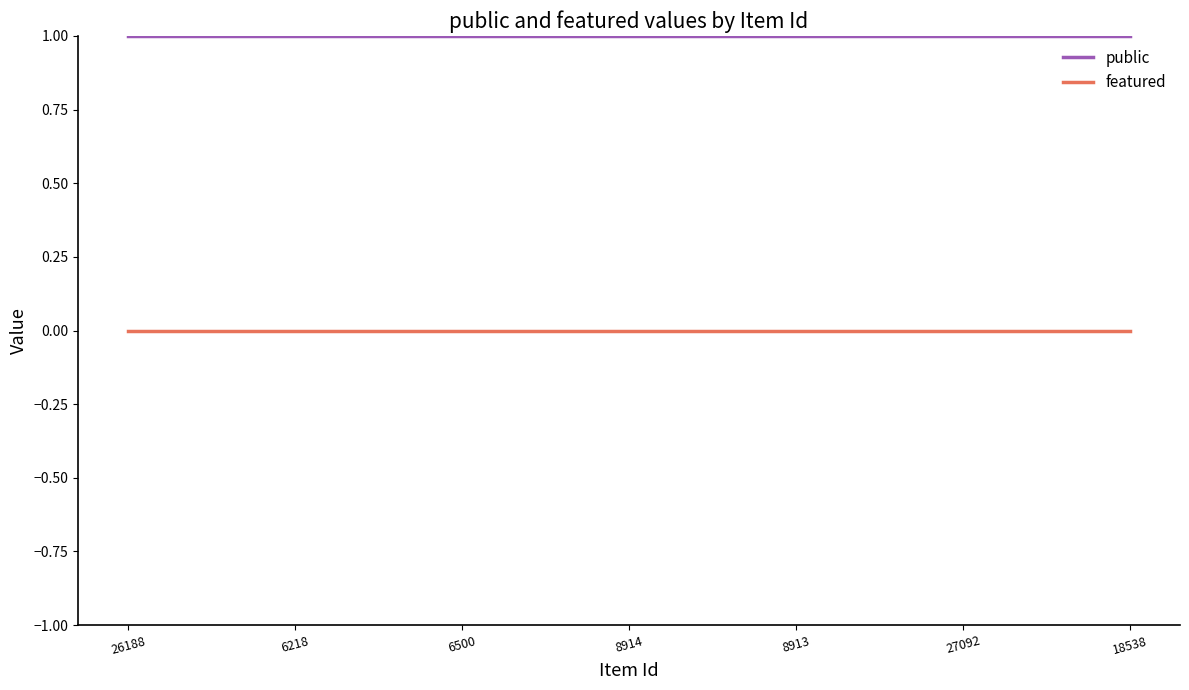

What position from the left is 18538?

7